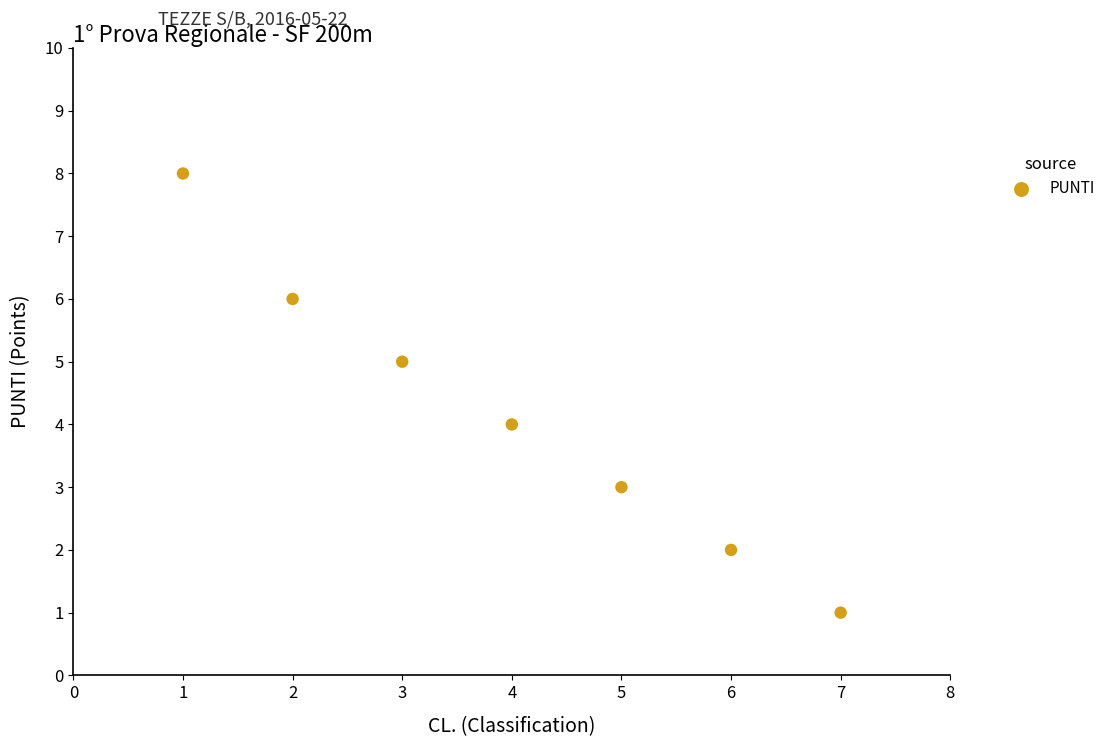

What is the range of Y values (max minus min)?

7